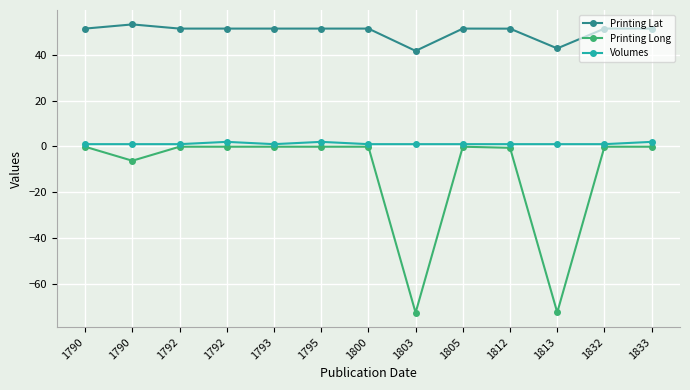

Is this an area chart (filled region under the line)?

No